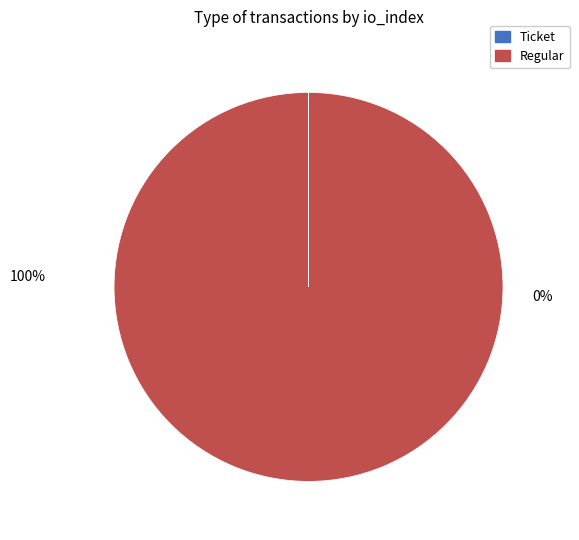

What is the largest slice in the pie chart?

Regular